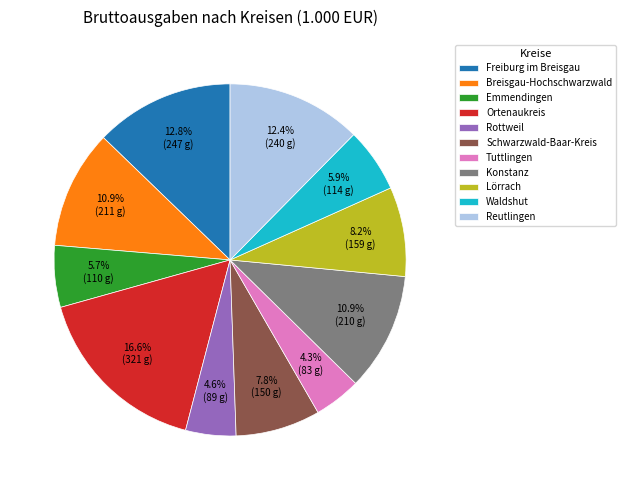

To the nearest percent, what is the difference between the Breisgau-Hochschwarzwald and Schwarzwald-Baar-Kreis slice percentages?

3%